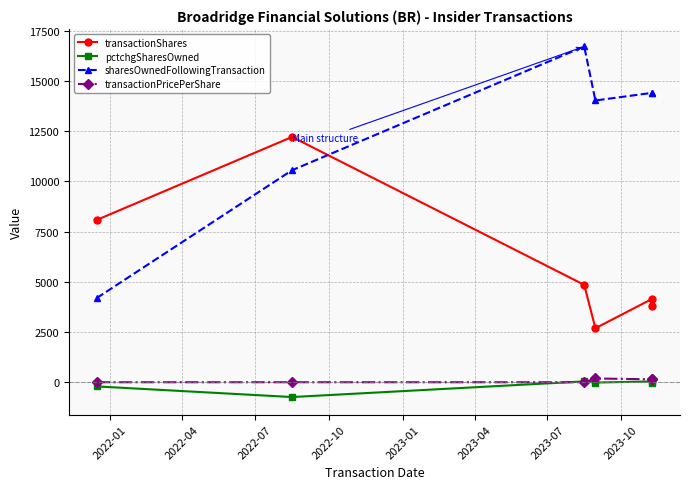

Rank the series at 2022-10 from lowest to highest value.

pctchgSharesOwned, transactionPricePerShare, transactionShares, sharesOwnedFollowingTransaction